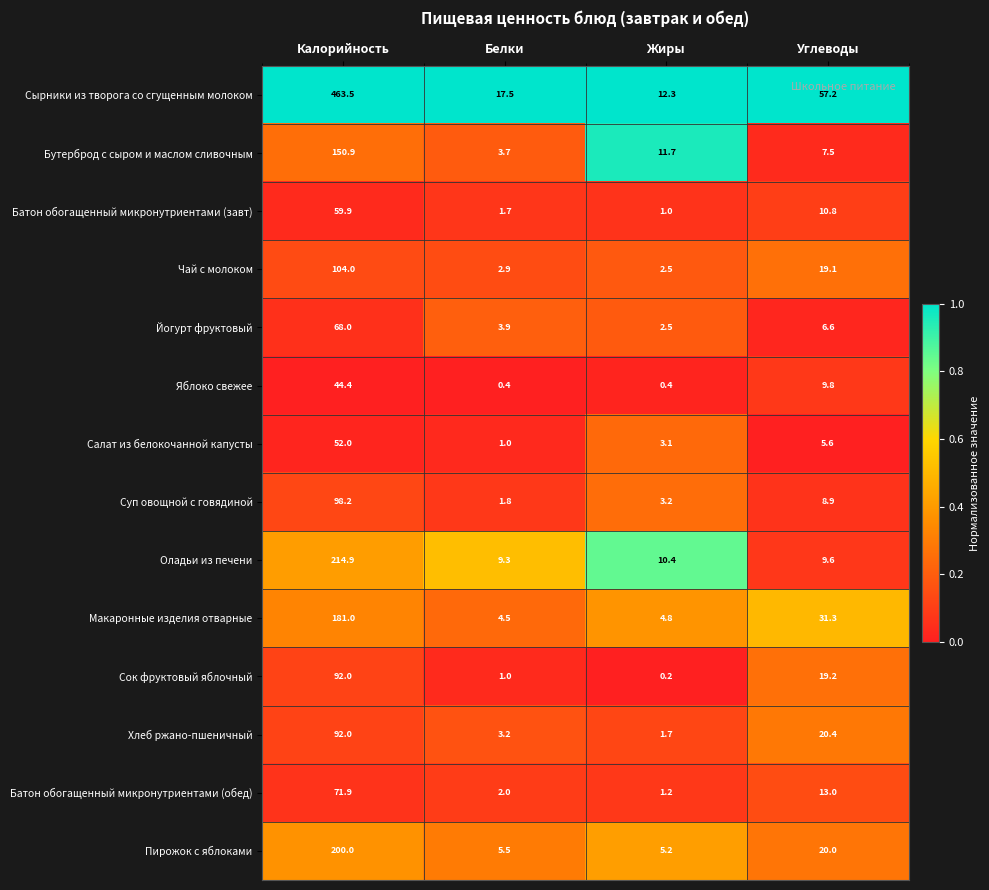

The Батон обогащенный микронутриентами (обед) series shows 18.2 at Углеводы. True or false?

False